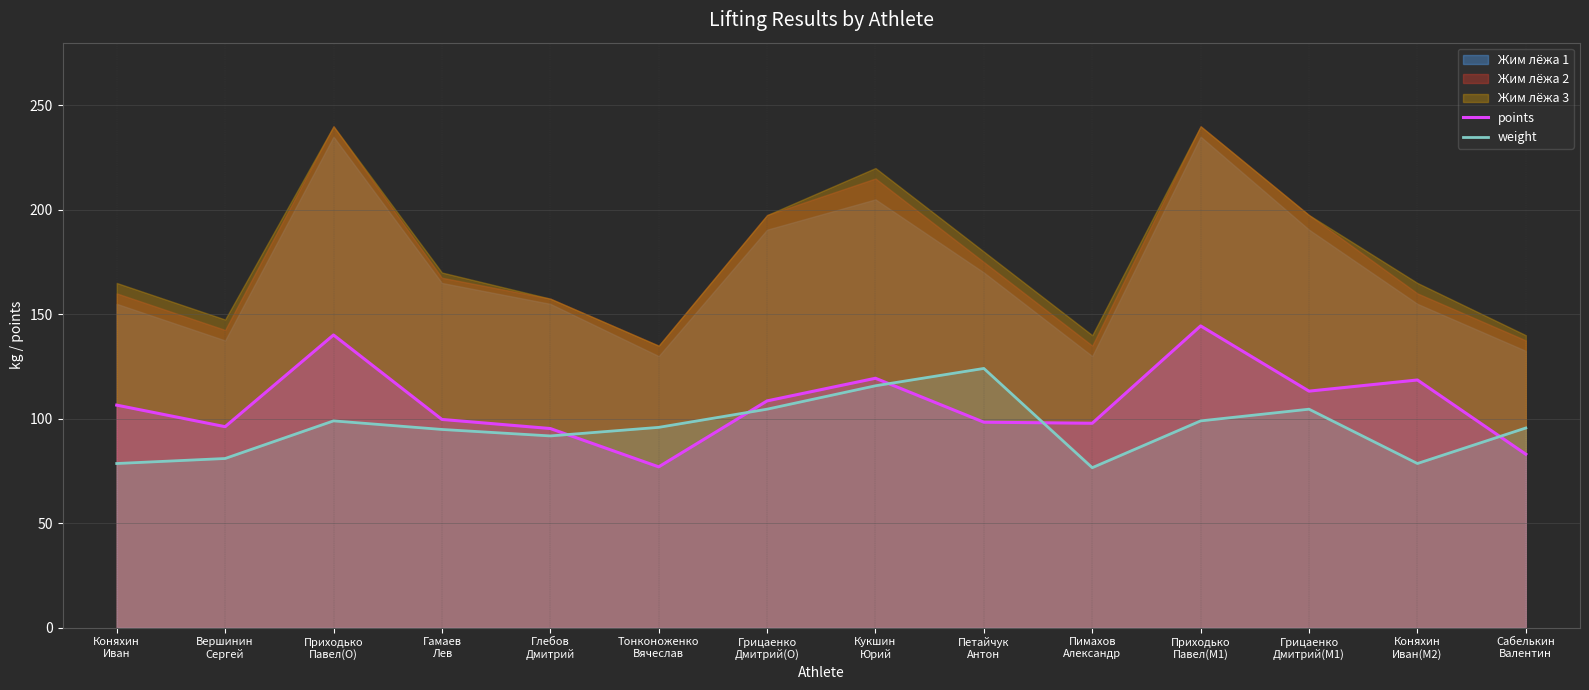

What is the difference between the weight values at Кукшин
Юрий and Петайчук
Антон?

8.3